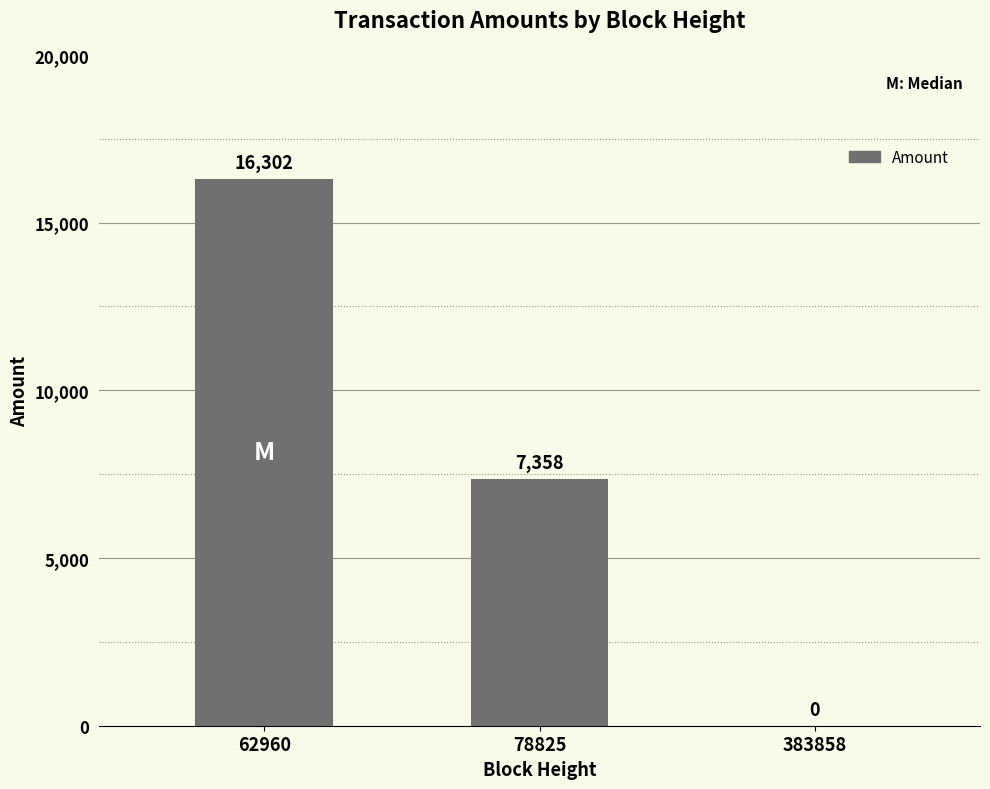

Which has a higher value, 383858 or 62960?

62960